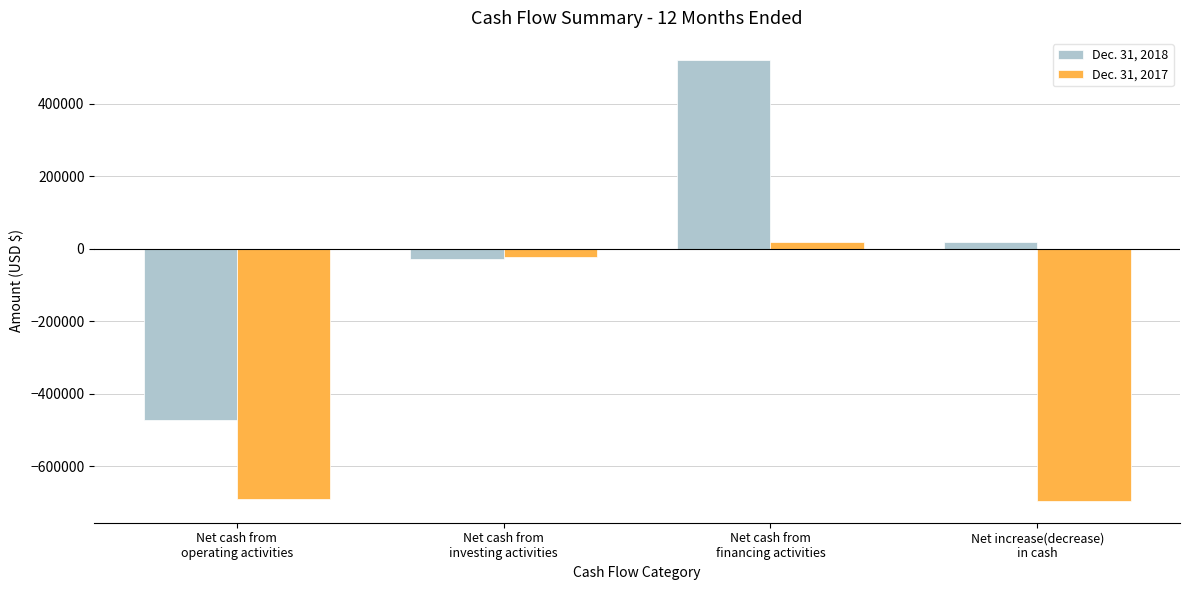

What is the average value of the Dec. 31, 2018 series?

9923